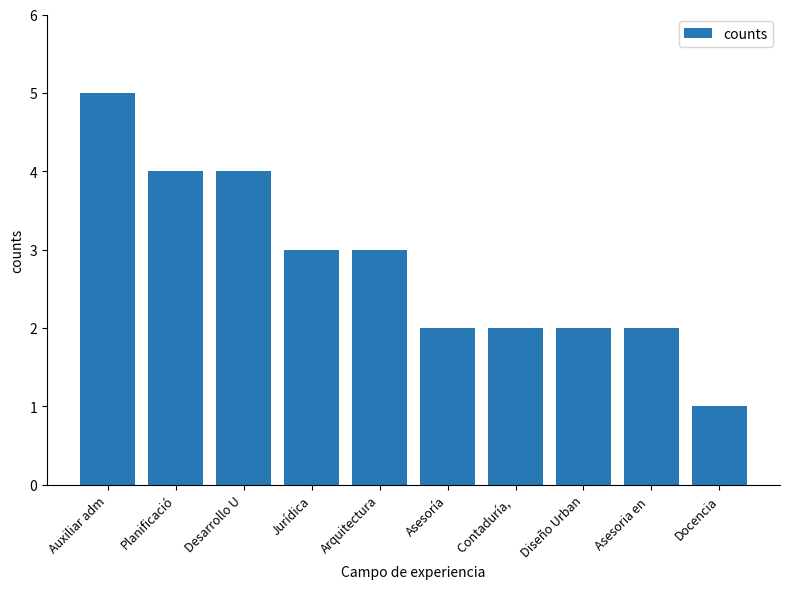

What is the sum of all values?

28